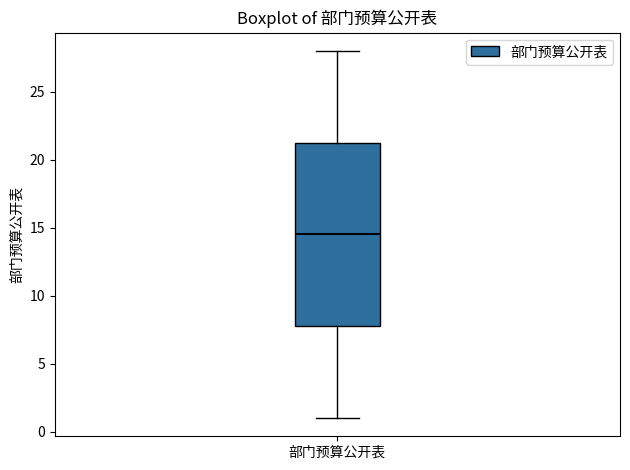

Transcribe this box plot: give where the median line is, the range the box spans, and where the two whiskers end, as read against the y-axis. The values are not printed on the chart, so give them approximately, as read against the axis.

median 14.5, box 8.0 to 21.5, whiskers 1.0 to 28.0